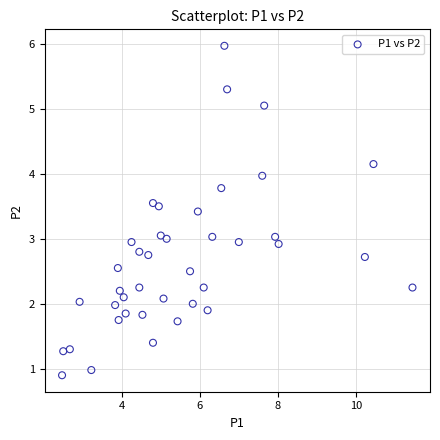

What is the range of X values (max minus min)?

9.0